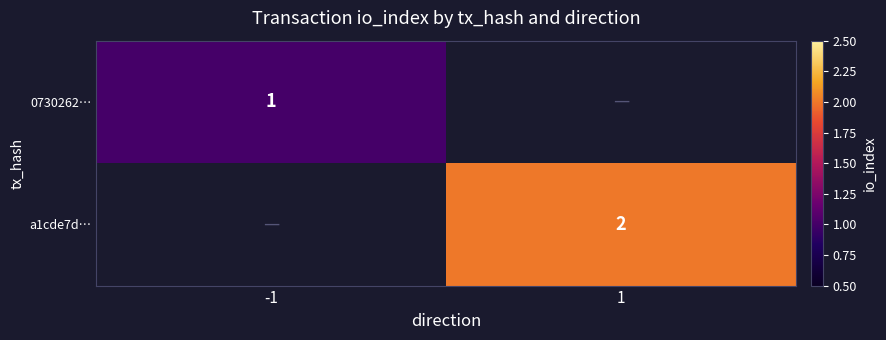

The 0730262… series shows 1.7 at -1. True or false?

False